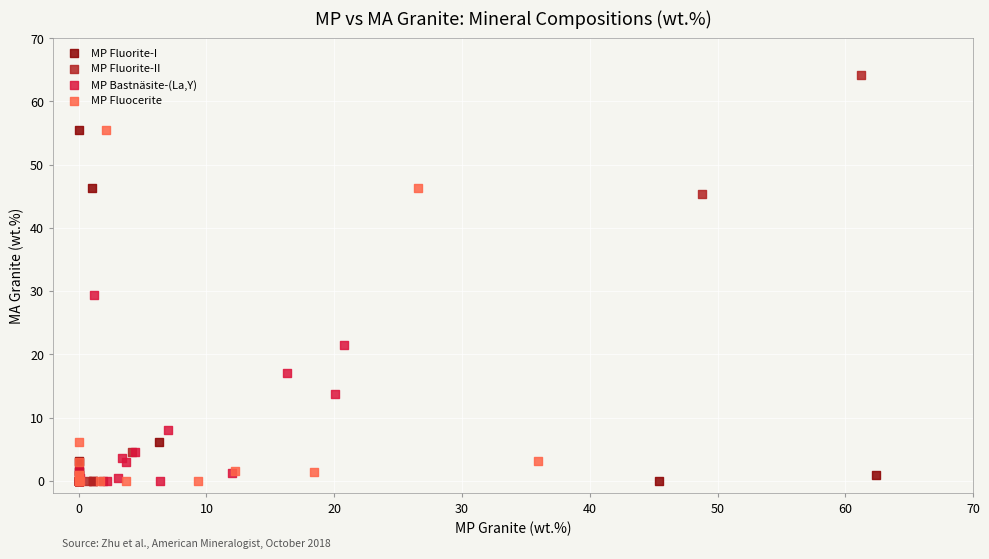

Which series reaches the maximum Y coordinate?

MP Fluorite-II